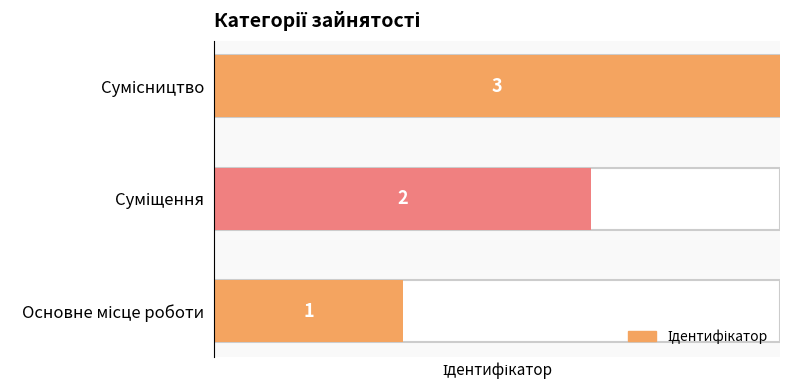

How many values exceed 2?

1